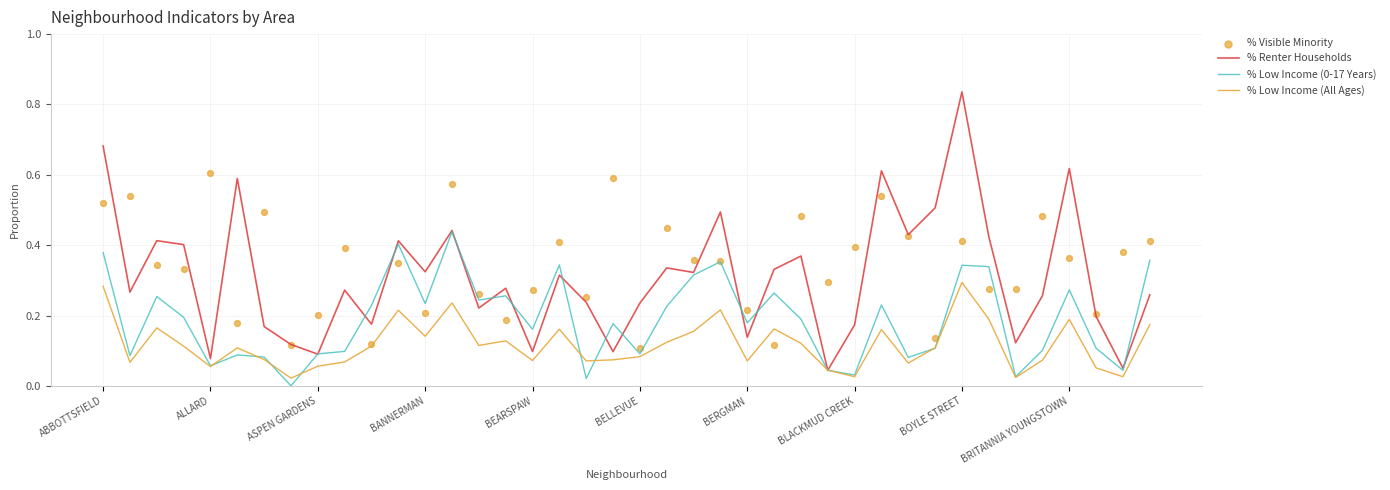

Which series has the largest Y range (max minus min)?

% Renter Households